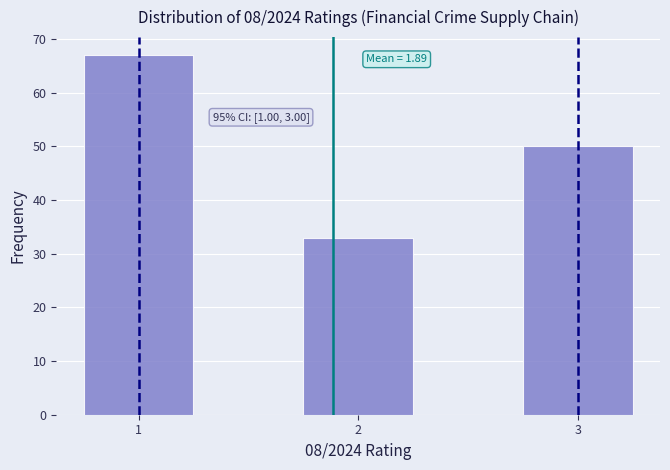

Which range on the x-axis has the tallest bar?

0.75 to 1.25